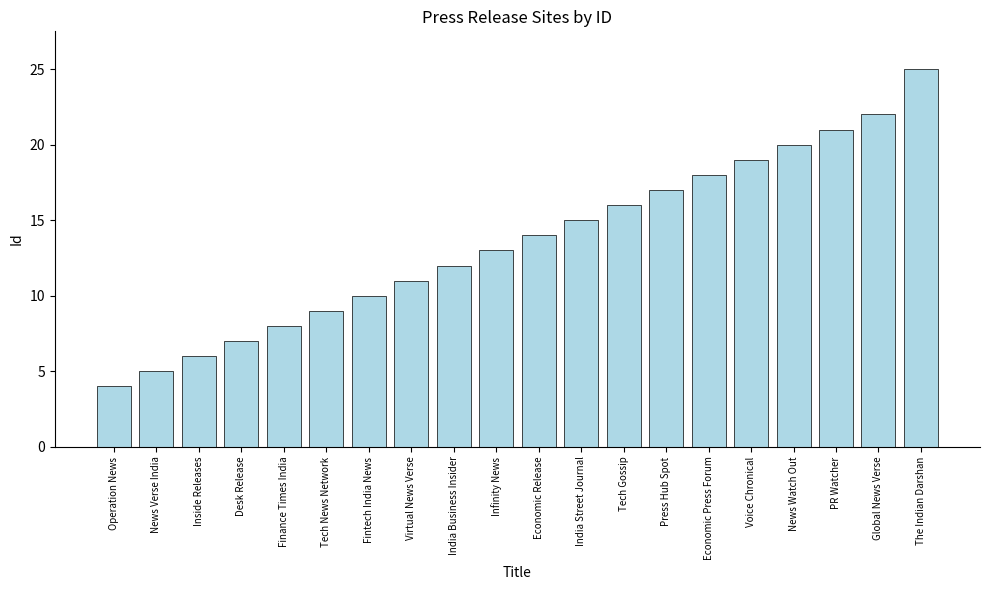

What position from the right is The Indian Darshan?

1